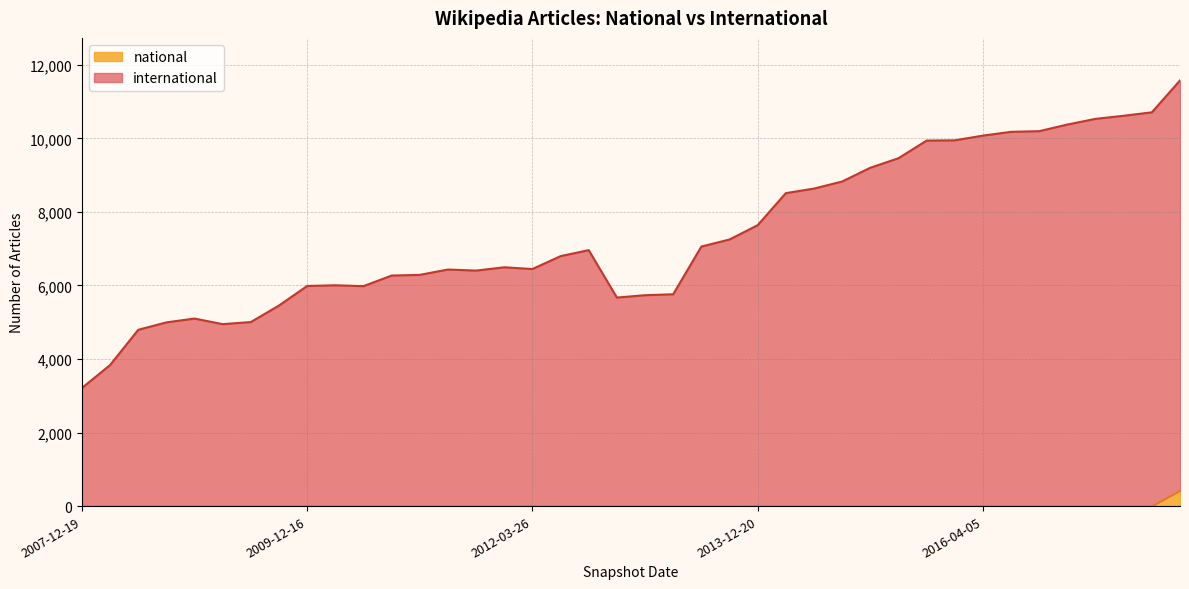

True or false: international and national intersect in this chart.

False